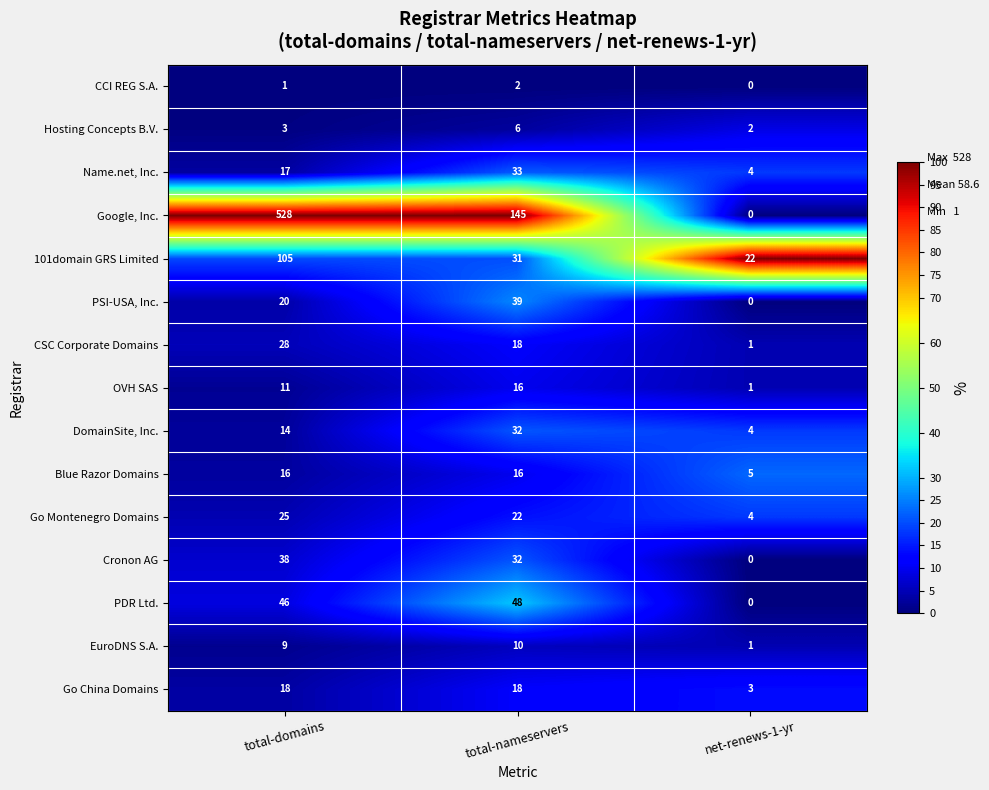

How many PSI-USA, Inc. values are between 0 and 39?

3